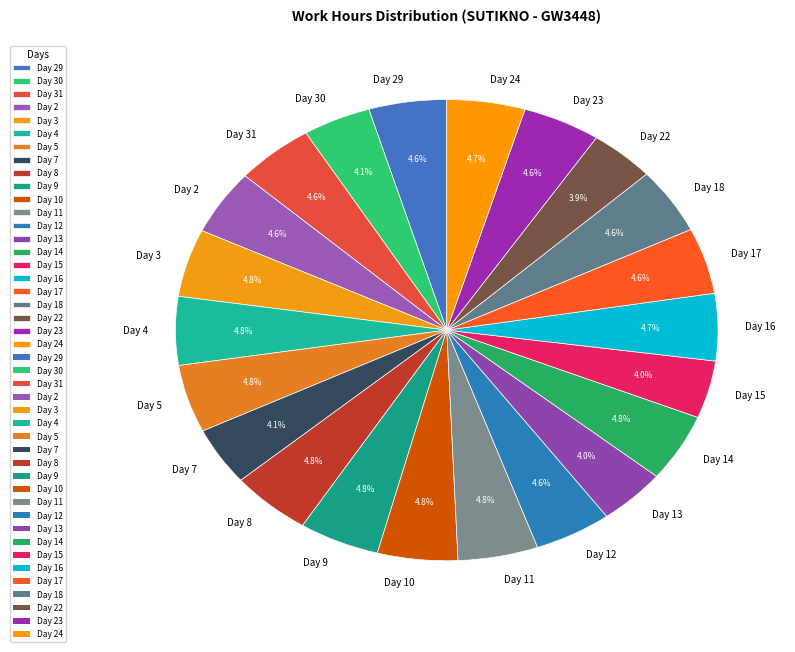

To the nearest percent, what is the average slice percentage?

5%